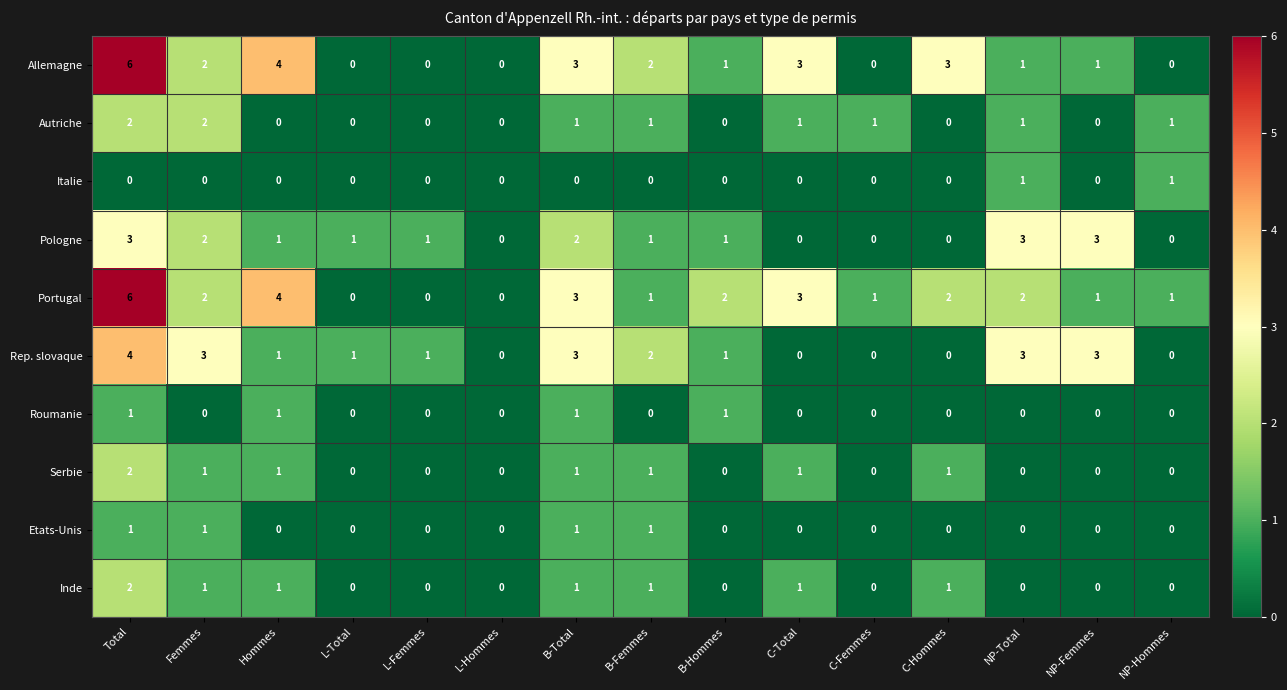

At how many categories does at least one series exceed 5?

1